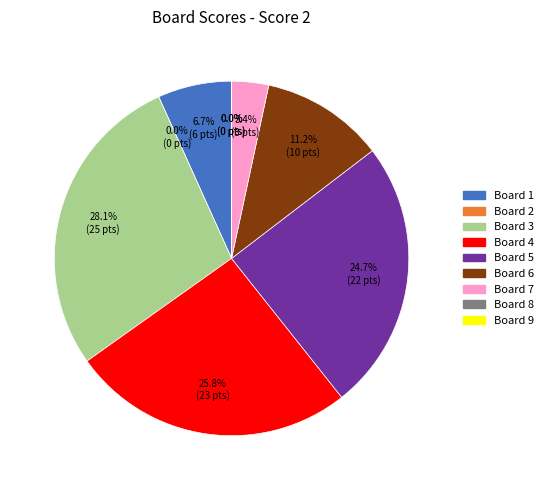

To the nearest percent, what is the difference between the largest and smallest slice percentages?

28%